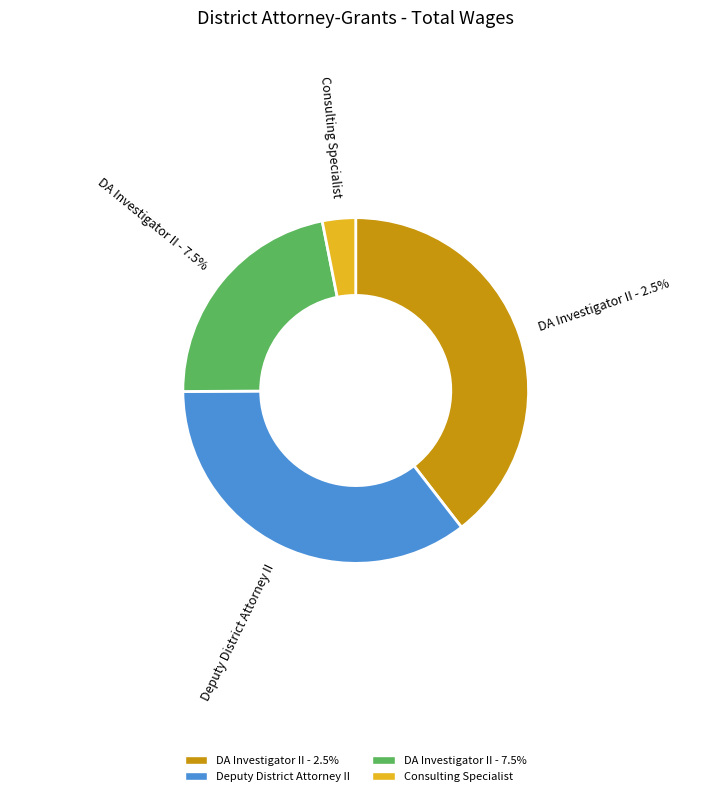

To the nearest percent, what is the difference between the largest and smallest slice percentages?

36%